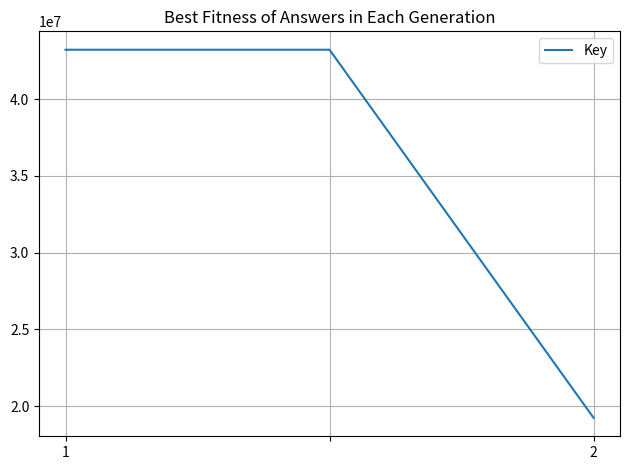

What is the maximum value shown in the chart?

43208660